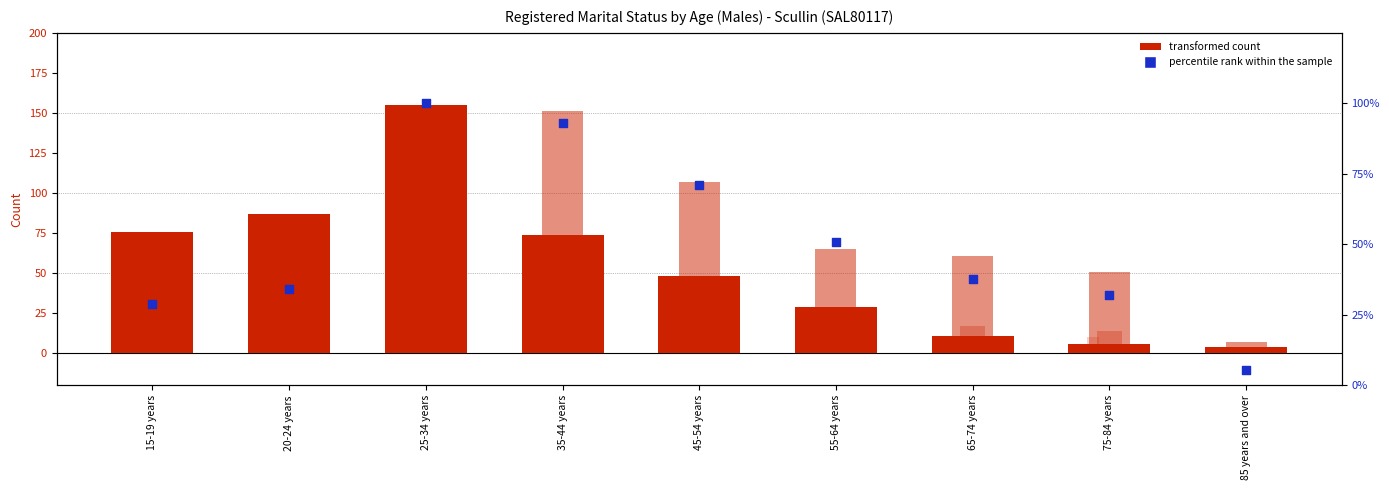

Which series contains the highest Y value?

Never married